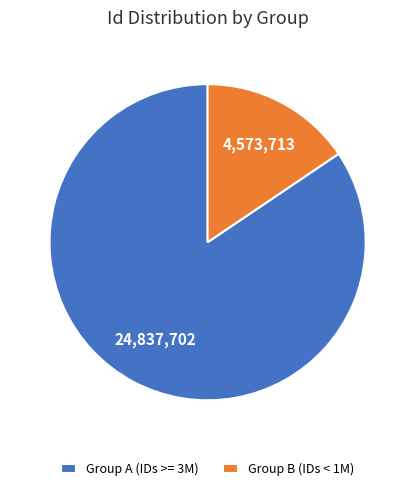

Between Group A (IDs >= 3M) and Group B (IDs < 1M), which is larger?

Group A (IDs >= 3M)